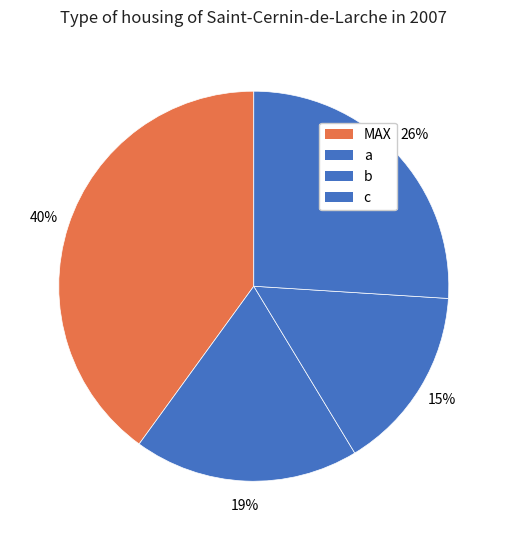

What is the largest slice in the pie chart?

MAX